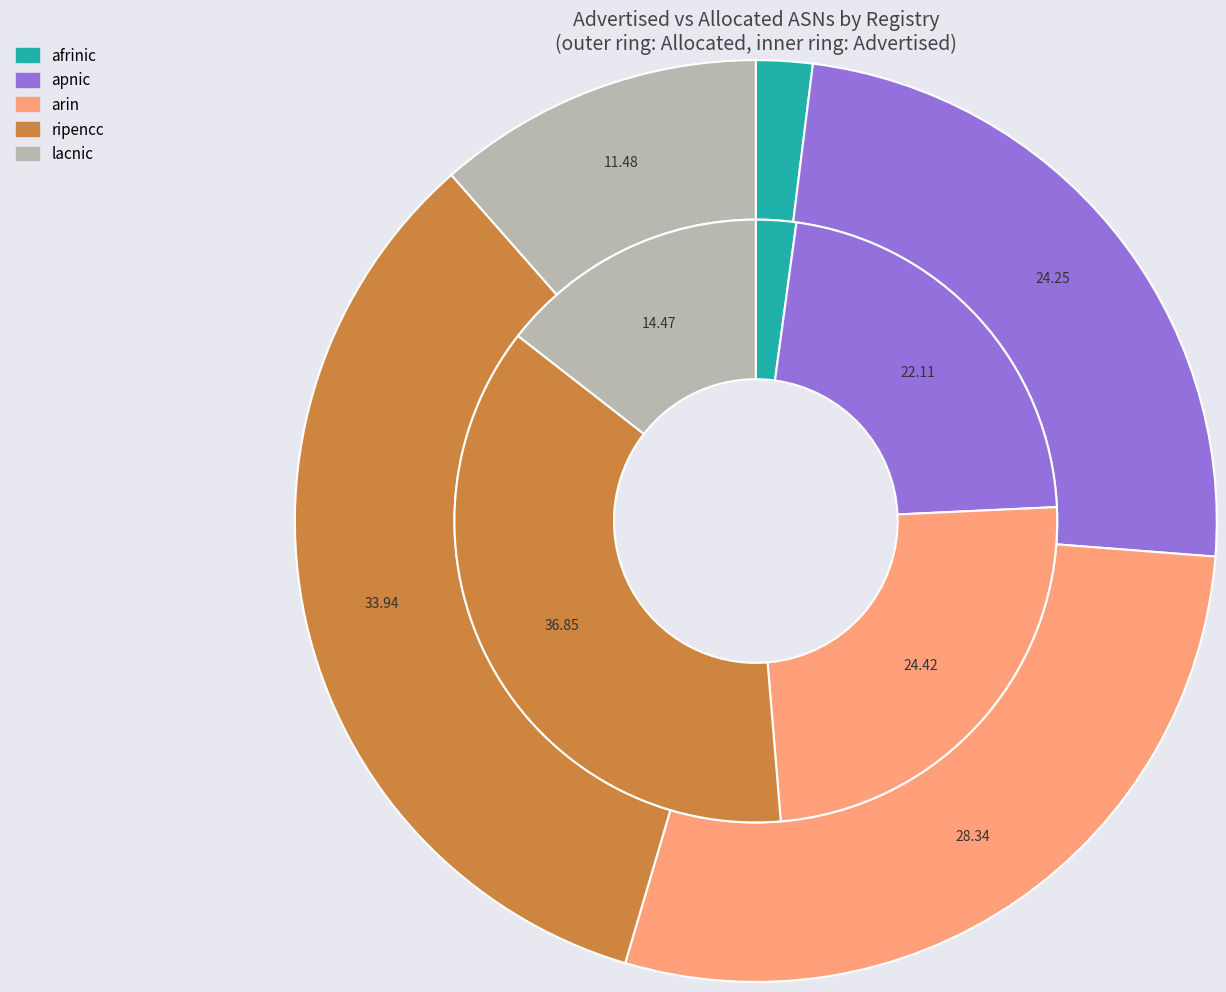

To the nearest percent, what percentage of the pie is lacnic?

14%